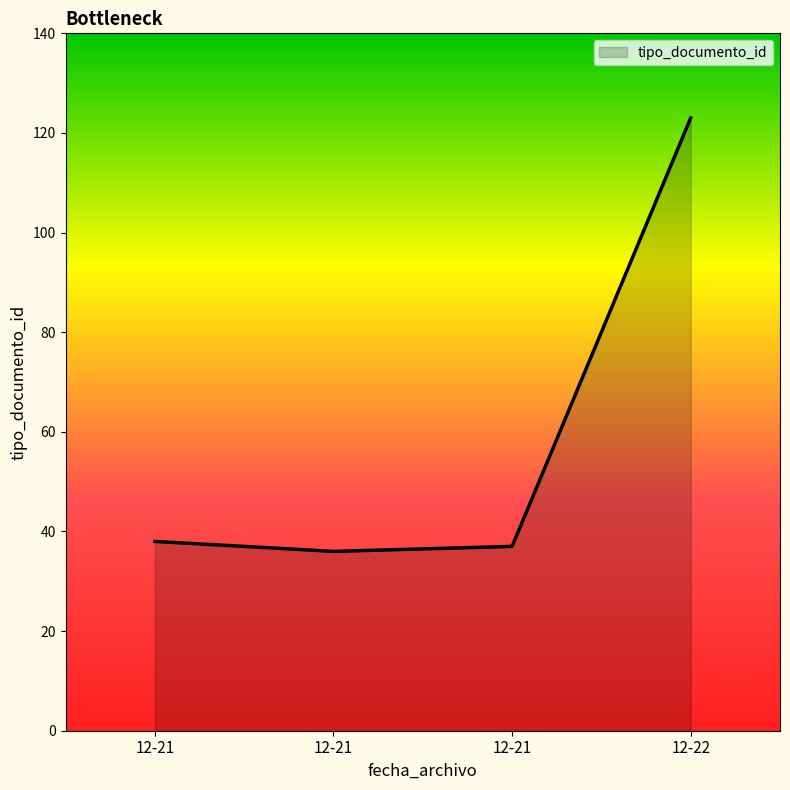

Rank the categories by value from lowest to highest.

2012-12-21 20:50:32, 2012-12-21 20:50:32, 2012-12-21 20:50:32, 2012-12-22 19:51:34